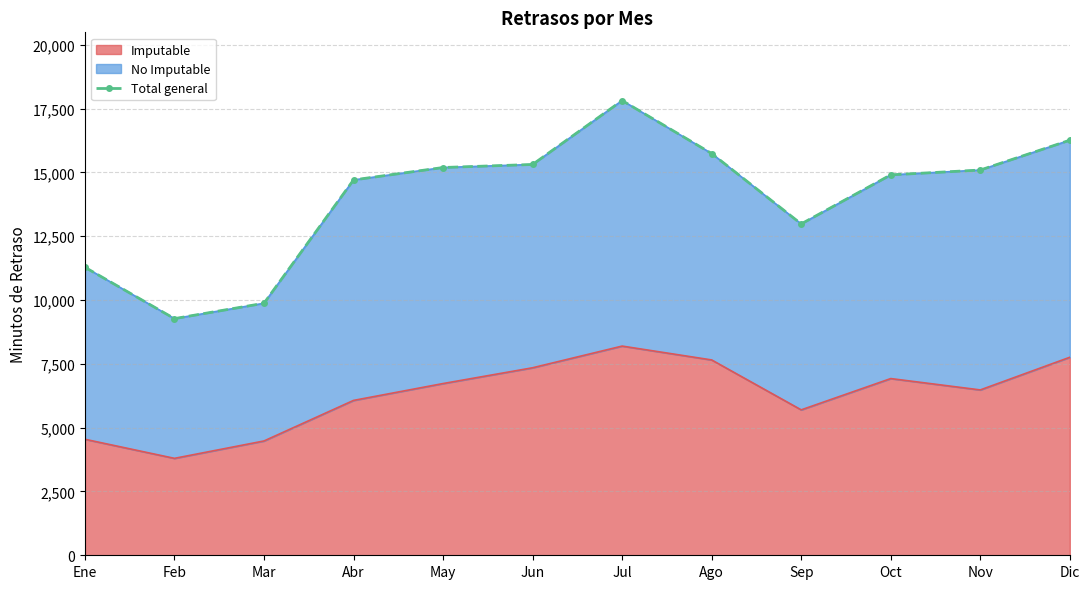

Where does the data first go above 15095?

May